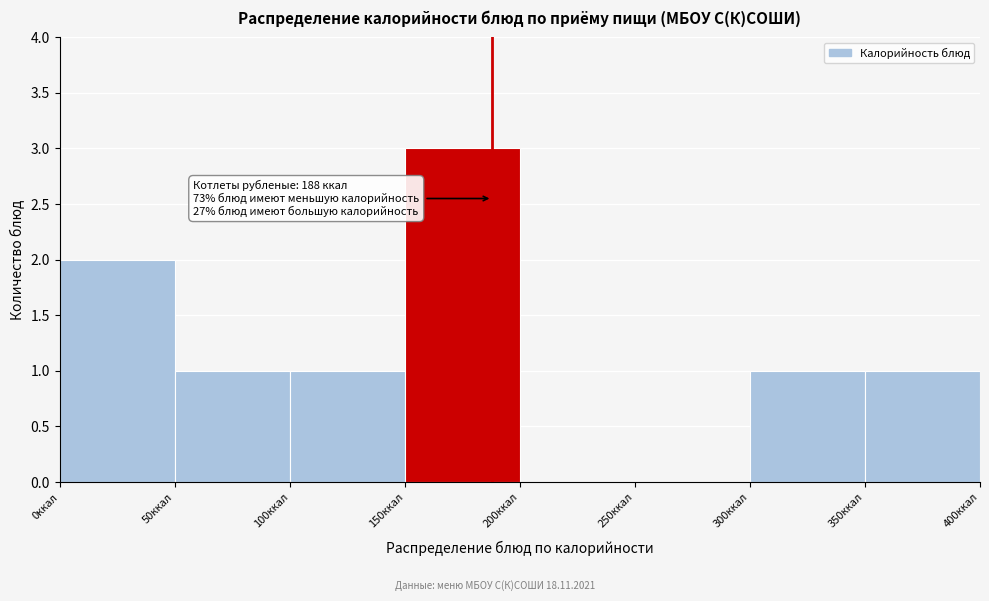

Which range on the x-axis has the tallest bar?

150 to 200